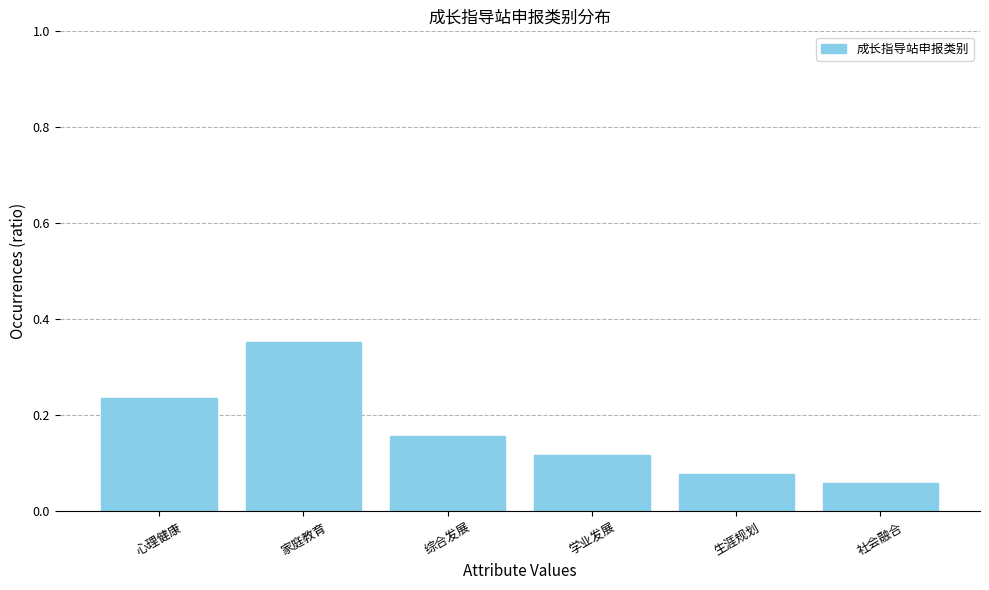

What is the difference between the maximum and second lowest values?

0.3